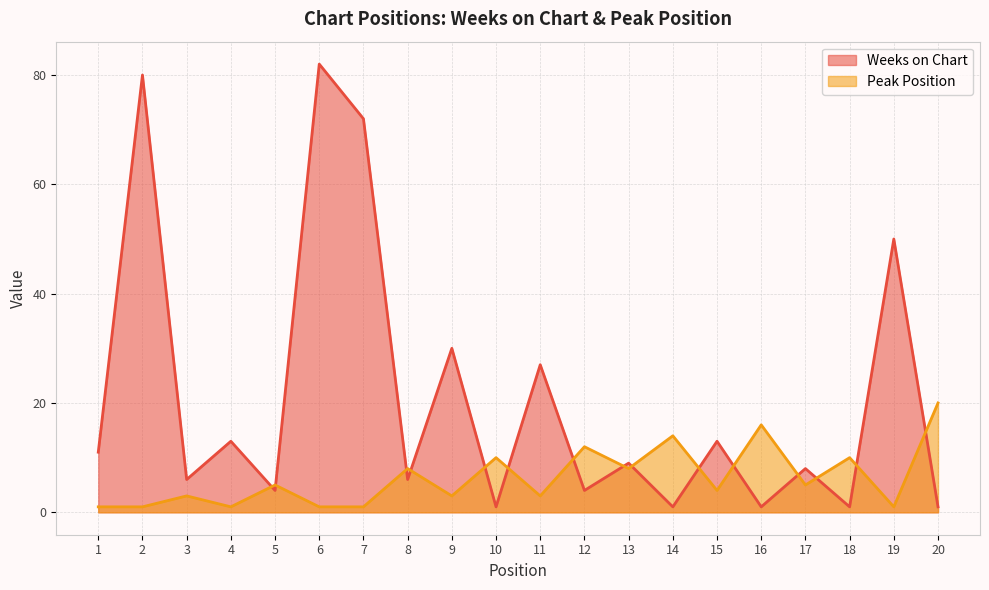

What is the difference between the highest and lowest values at 16?

15